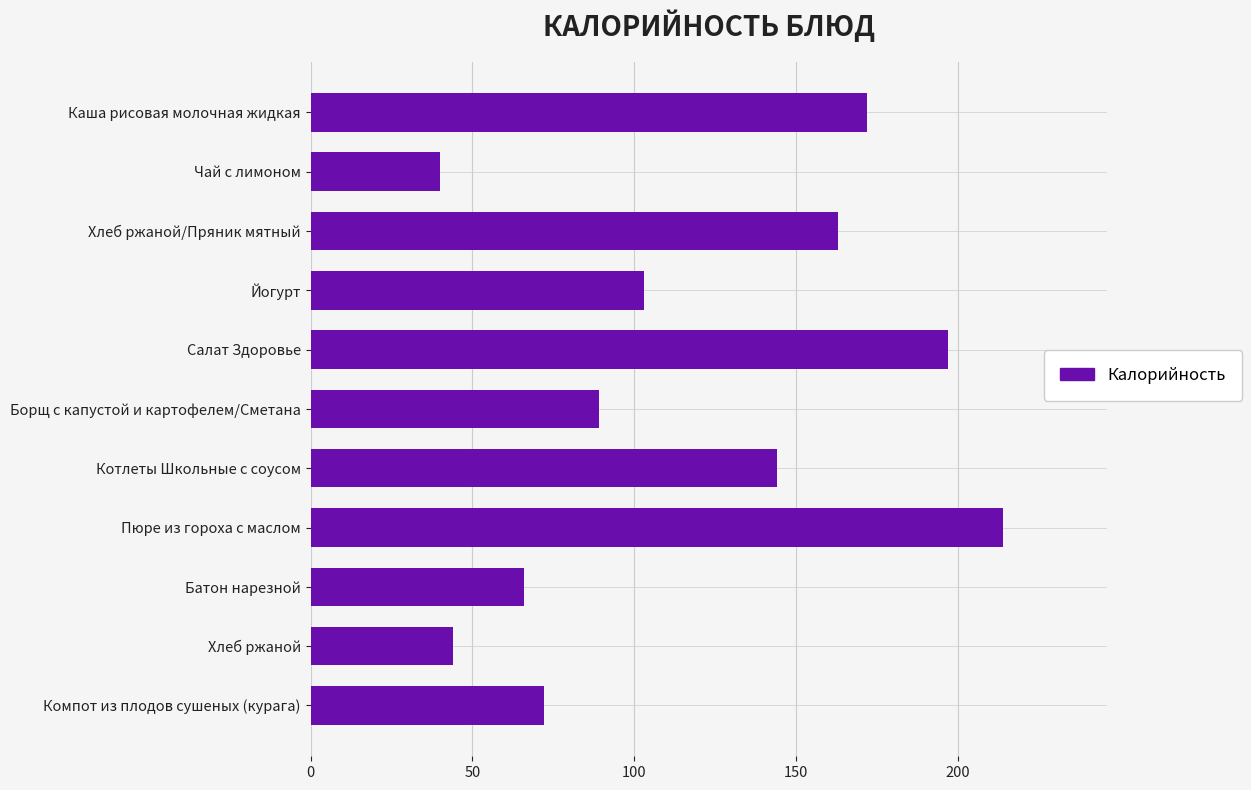

Which has a higher value, Хлеб ржаной/Пряник мятный or Пюре из гороха с маслом?

Пюре из гороха с маслом